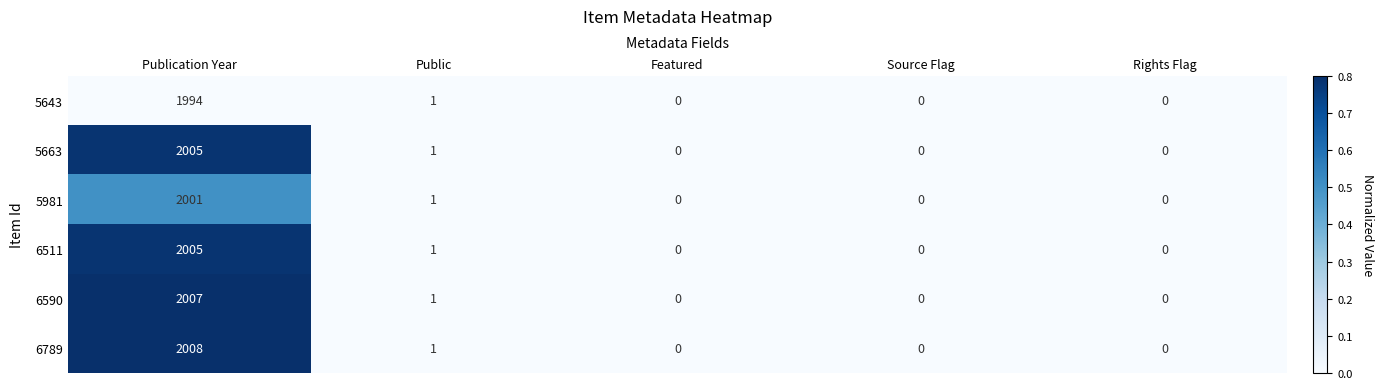

Which series has the widest spread of values?

6789